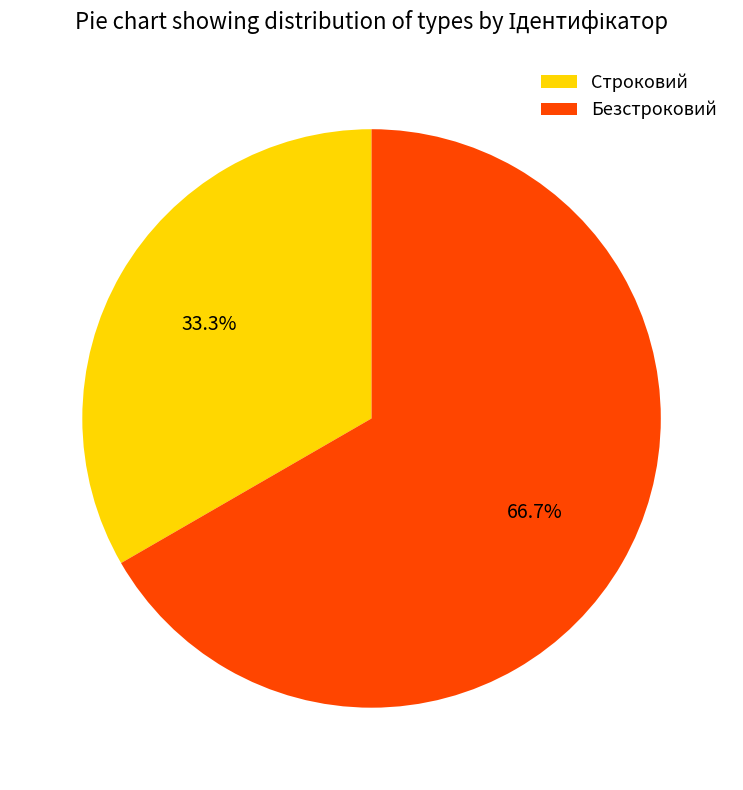

To the nearest percent, what is the difference between the largest and smallest slice percentages?

33%